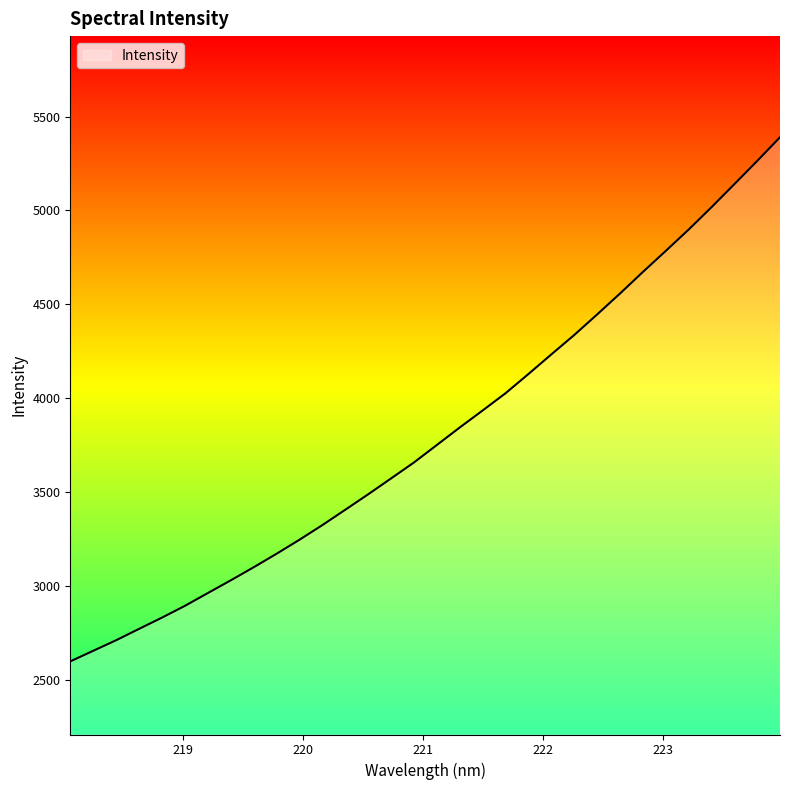

What is the difference between the maximum and minimum values?

2792.8